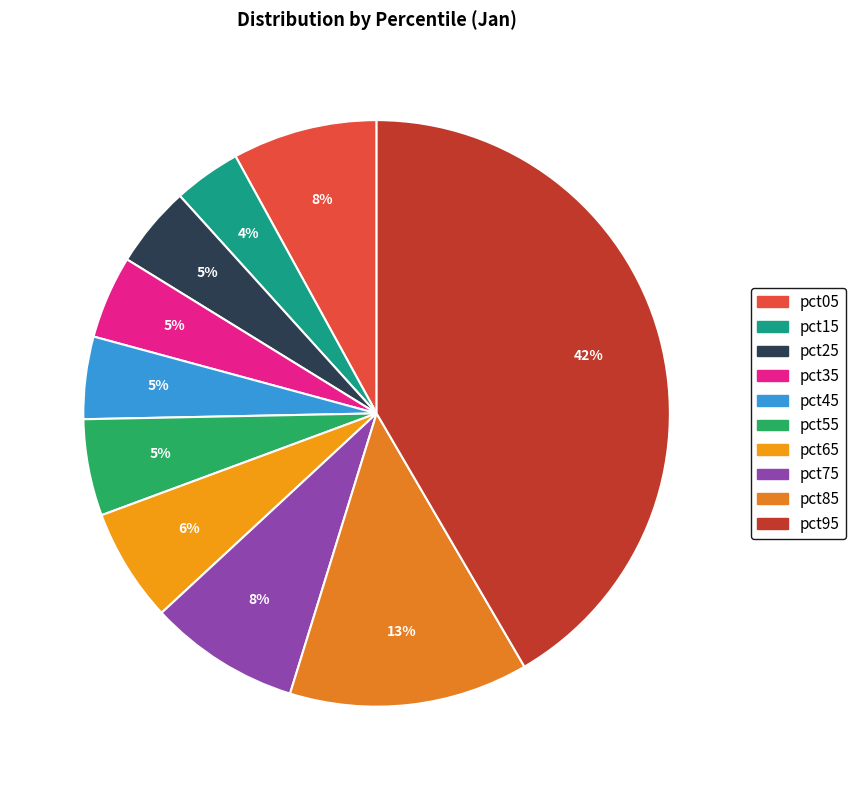

Between pct35 and pct55, which is larger?

pct55